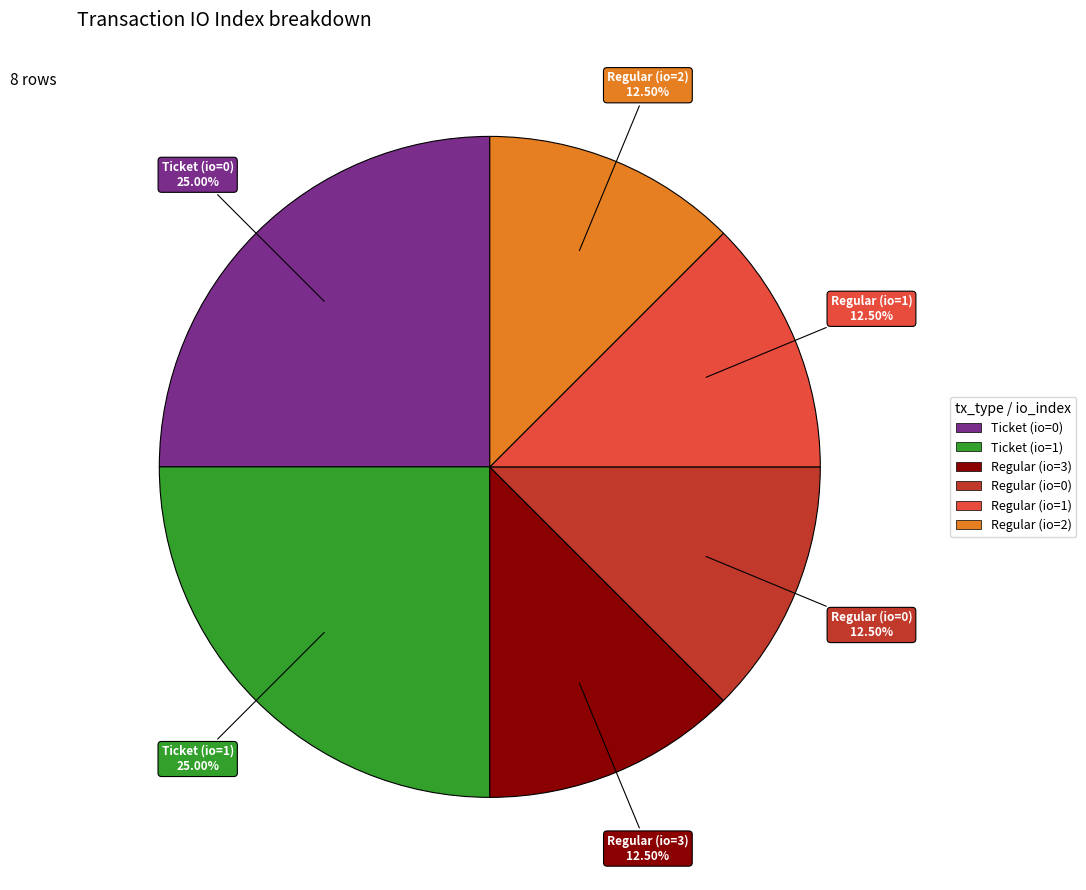

To the nearest percent, what portion does Ticket (io=1) represent?

25%